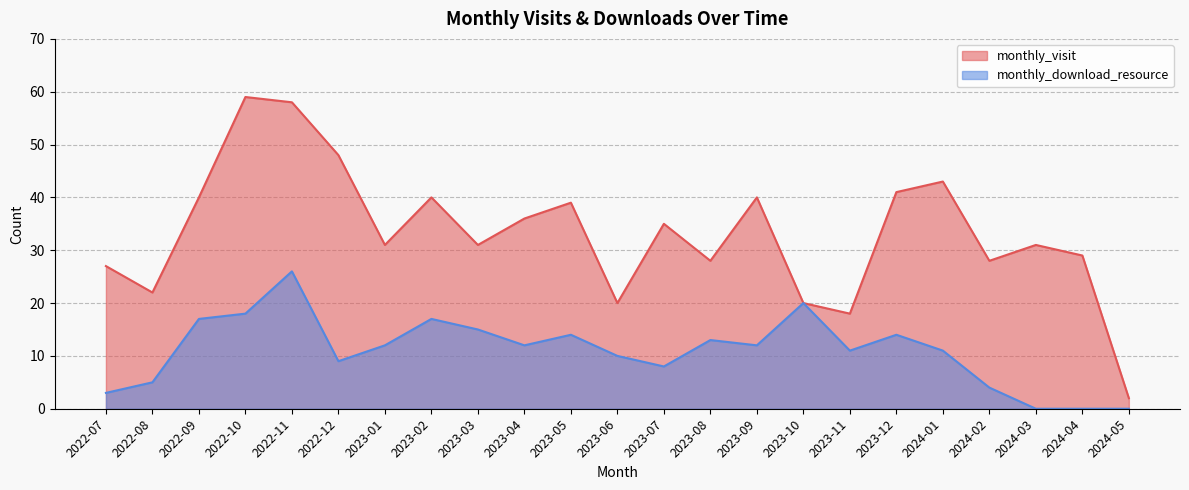

At which label does monthly_download_resource reach its peak?

2022-11